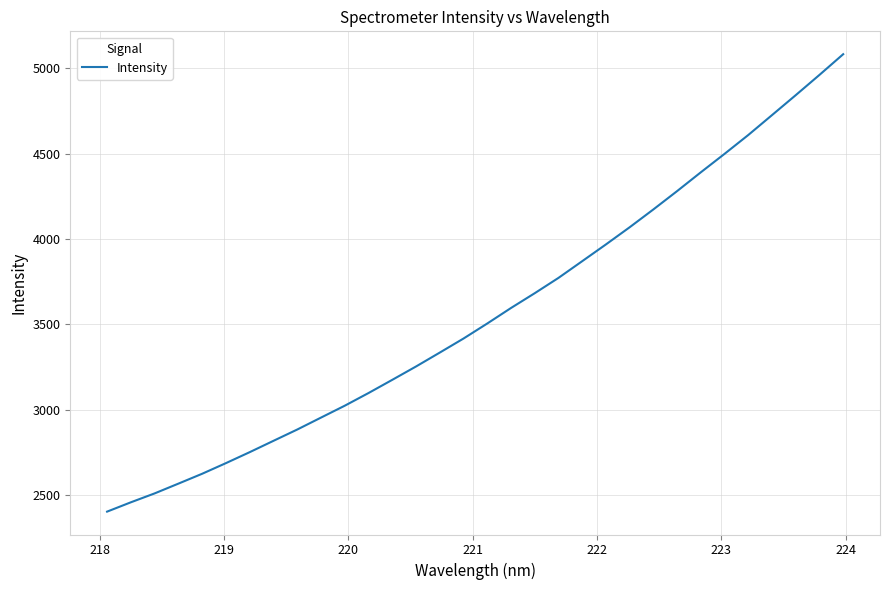

What is the smallest value displayed?

2403.3